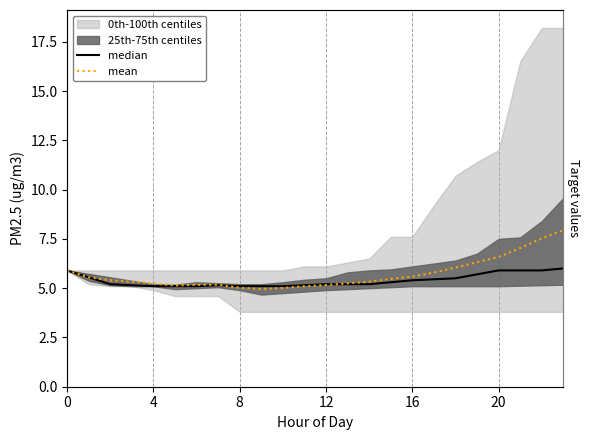

Reading left to right, what are all the values shown in this chart?

median: 5.9	5.6	5.2	5.2	5.1	5.1	5.1	5.2	5.1	5.1	5.1	5.2	5.2	5.2	5.2	5.3	5.4	5.5	5.5	5.7	5.9	5.9	5.9	6.0
mean: 5.9	5.6	5.4	5.3	5.2	5.1	5.2	5.2	5.0	5.0	5.0	5.1	5.2	5.2	5.3	5.5	5.6	5.8	6.0	6.3	6.6	7.0	7.5	7.9